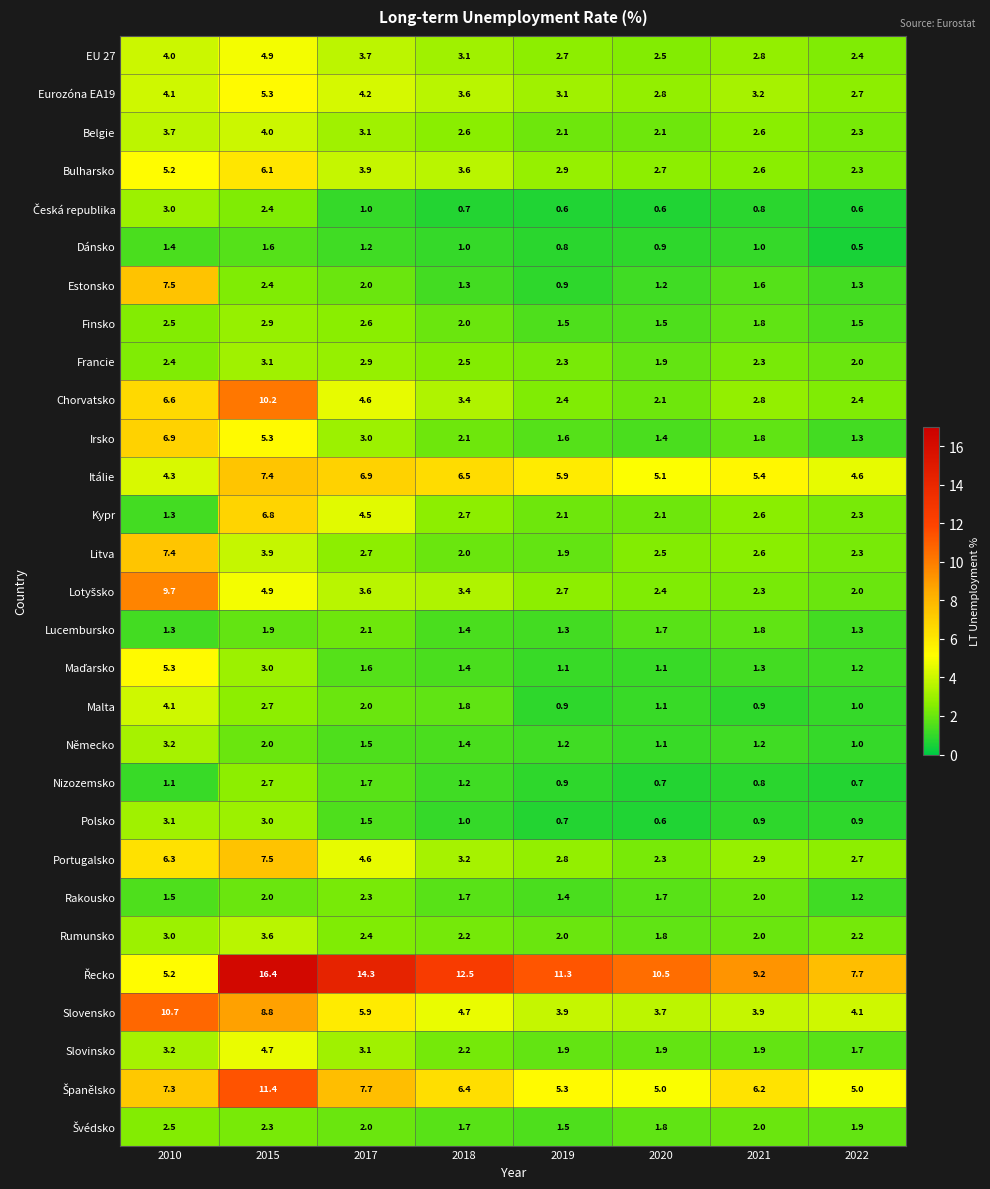

Rank the categories by EU 27 value from highest to lowest.

2015, 2010, 2017, 2018, 2021, 2019, 2020, 2022